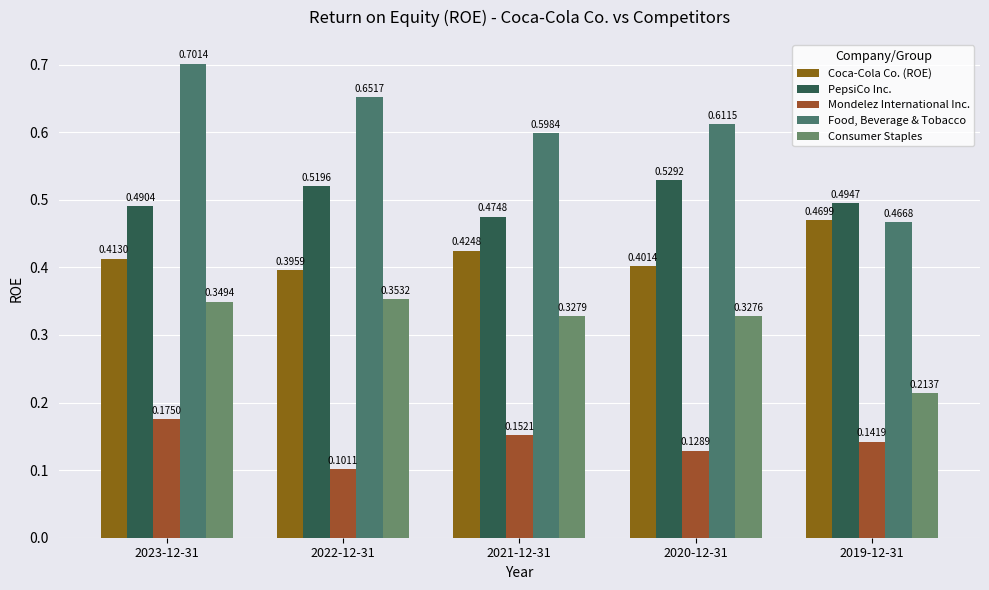

What value does the Consumer Staples series have at 2021-12-31?

0.3